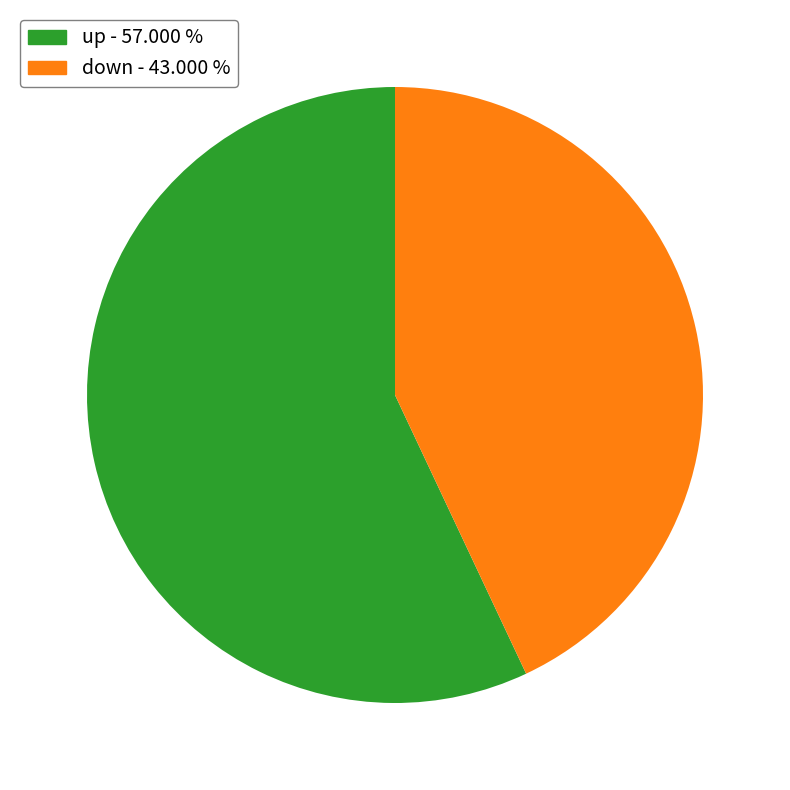

Rank the categories by value from lowest to highest.

down, up